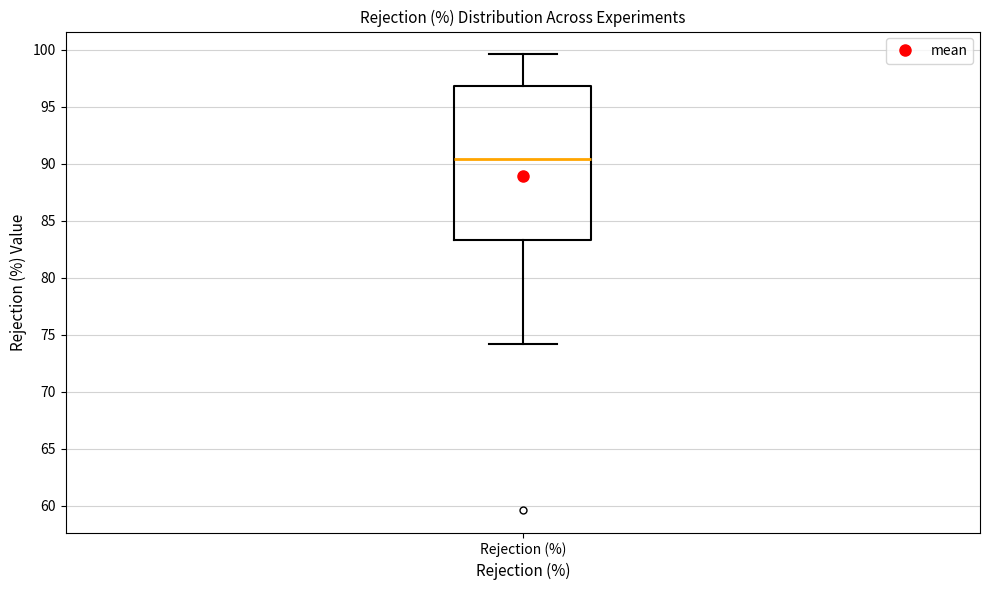

Where does the median line of the box for Rejection (%) sit on the y-axis? The values are not printed on the chart, so give them approximately, as read against the axis.

90.5